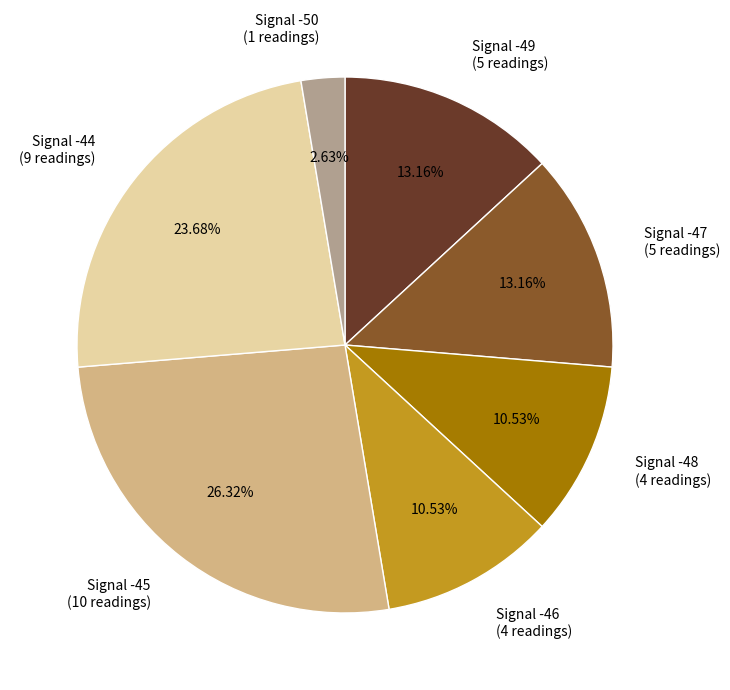

To the nearest percent, what portion does Signal -47 represent?

13%